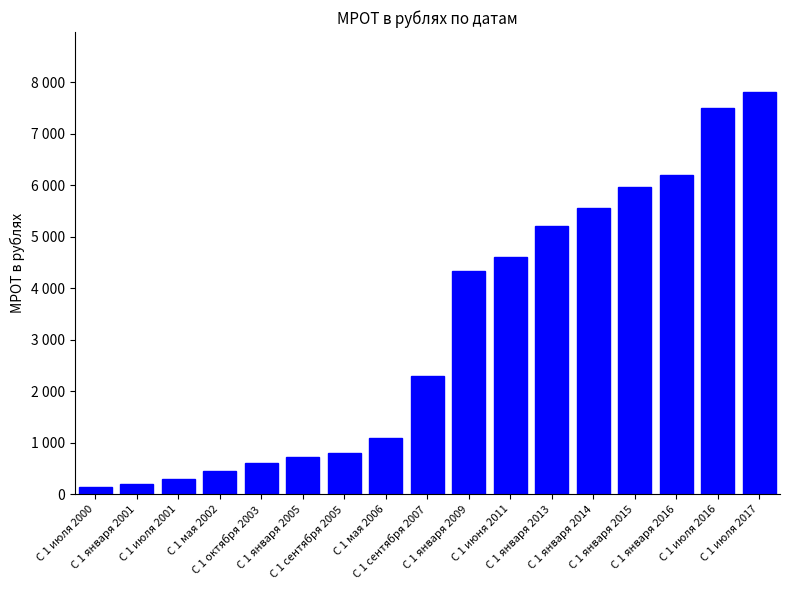

The chart shows a value of 2436 at С 1 января 2016. True or false?

False